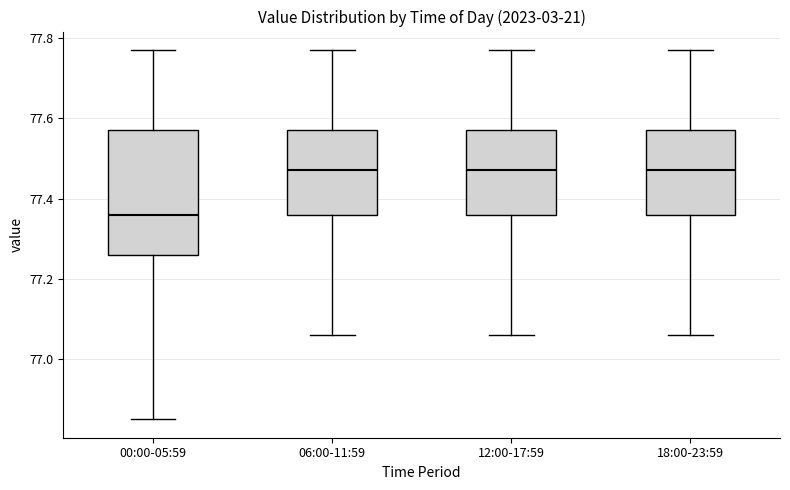

Reading left to right, read every box against the y-axis: the position of its median line, the range the box covers, and the ends of its whiskers. The values are not printed on the chart, so give them approximately, as read against the axis.

00:00-05:59: median 77.36, box 77.26 to 77.58, whiskers 76.86 to 77.78
06:00-11:59: median 77.48, box 77.36 to 77.58, whiskers 77.06 to 77.78
12:00-17:59: median 77.48, box 77.36 to 77.58, whiskers 77.06 to 77.78
18:00-23:59: median 77.48, box 77.36 to 77.58, whiskers 77.06 to 77.78